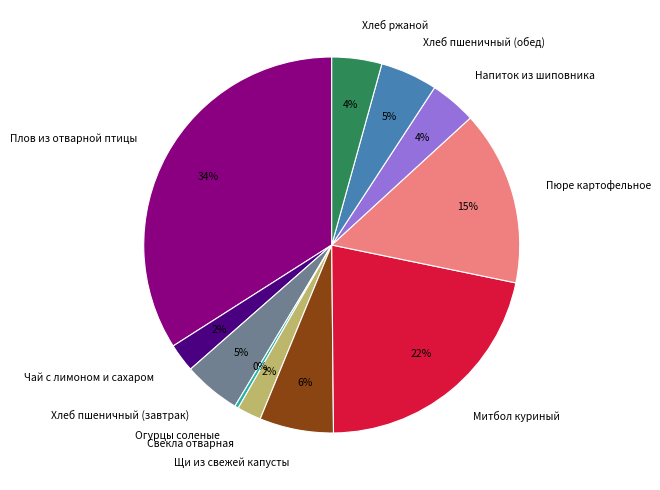

To the nearest percent, what is the average slice percentage?

9%